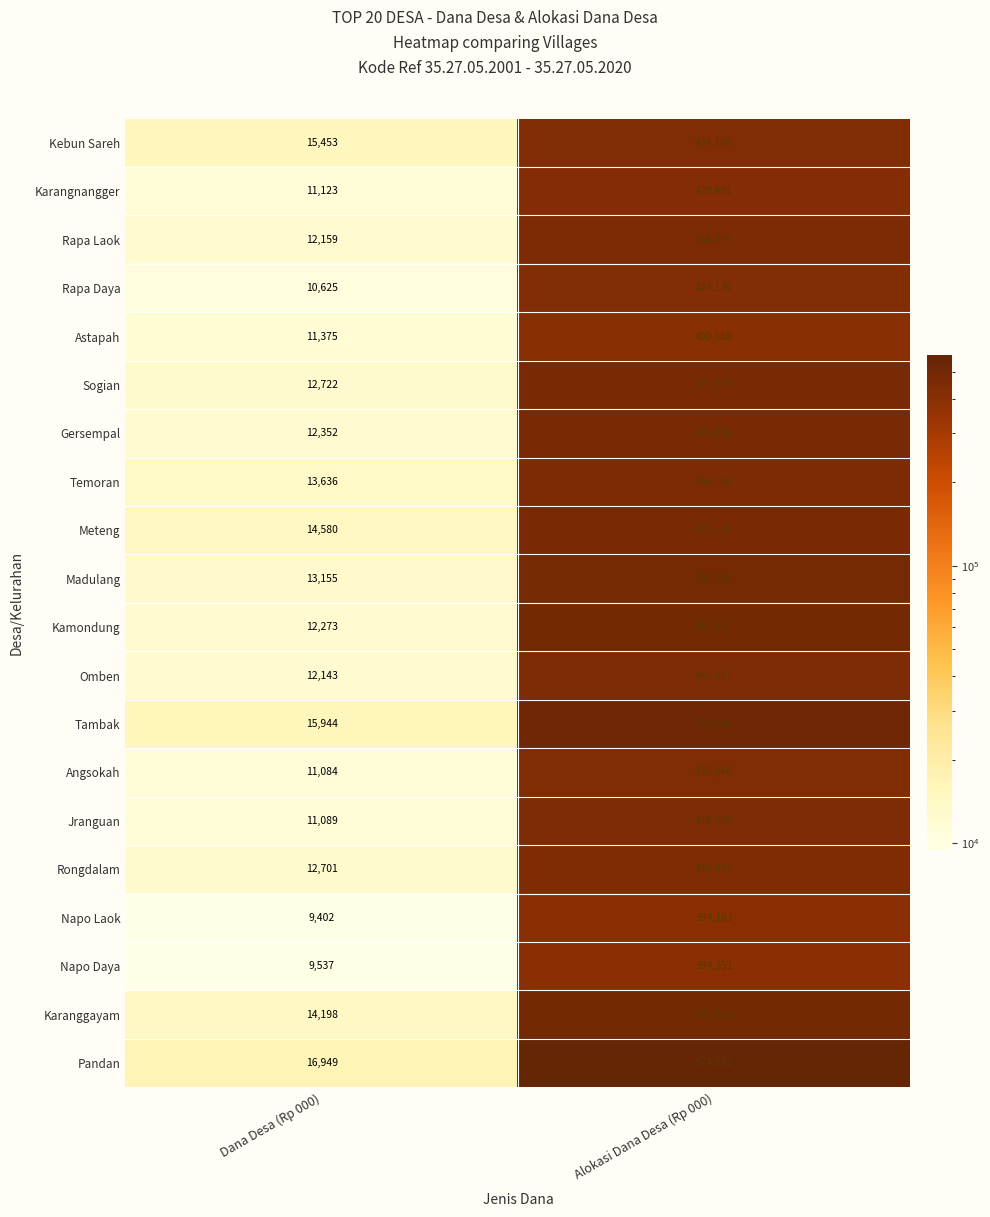

What is the total value across all series at Dana Desa (Rp 000)?

252500